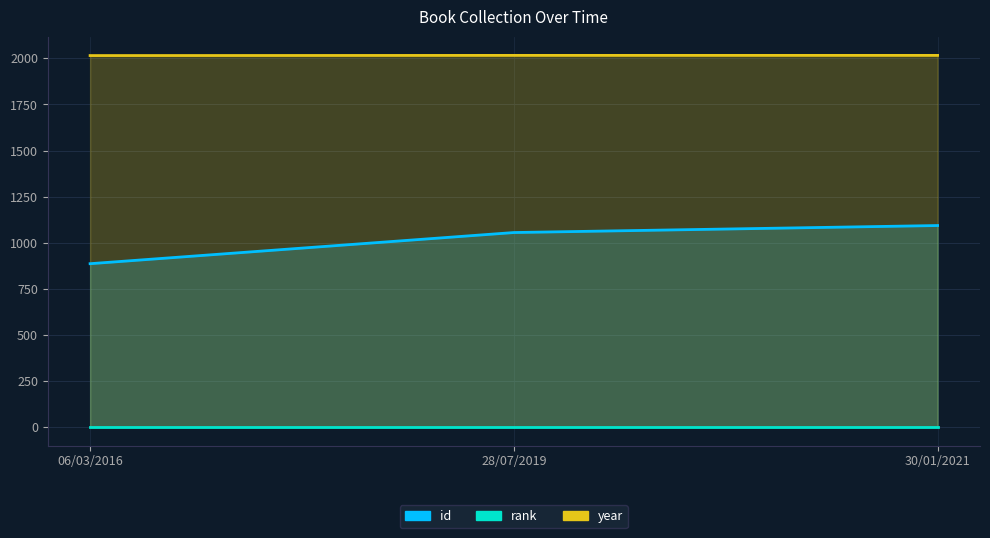

Which series has the largest range (max minus min)?

id